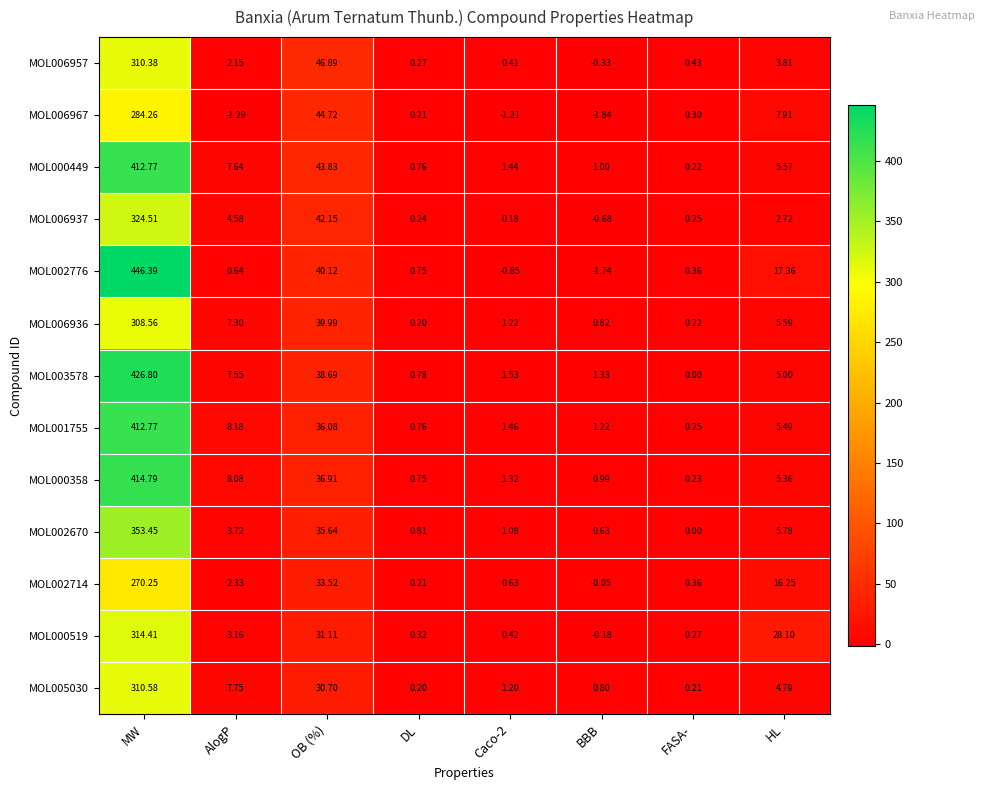

At which label does MOL006936 reach its minimum?

DL